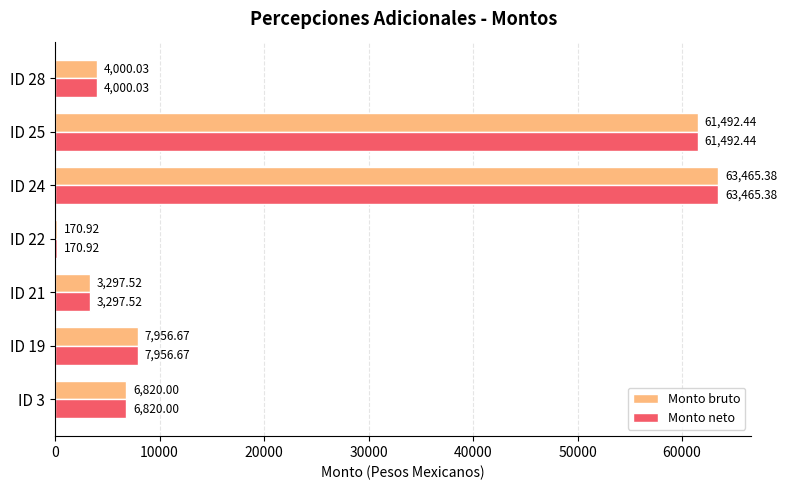

At which category is the sum across all series the highest?

ID 24